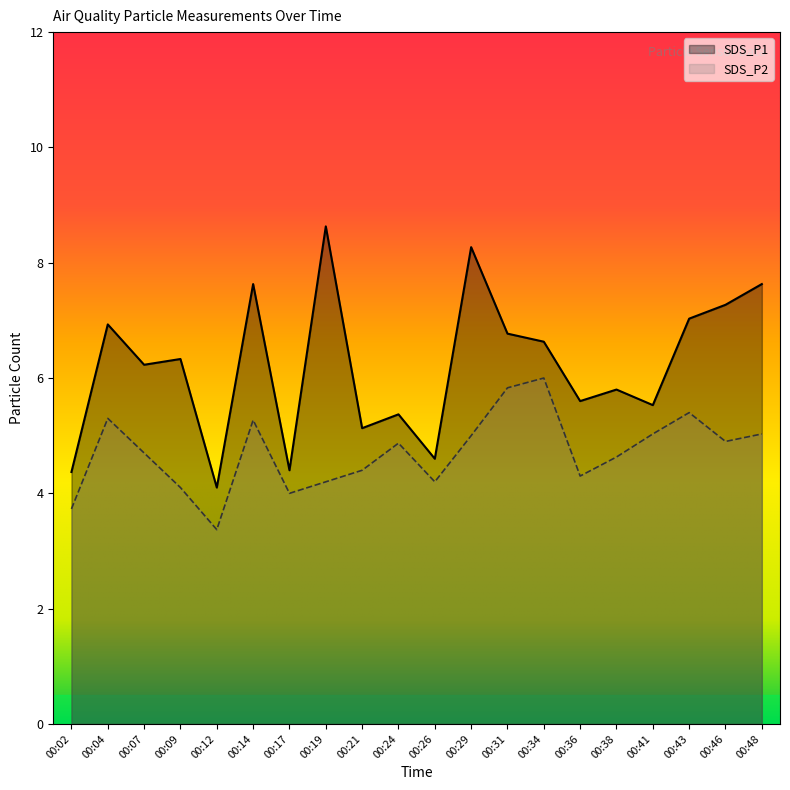

List the series in order of their overall mean, lowest first.

SDS_P2, SDS_P1